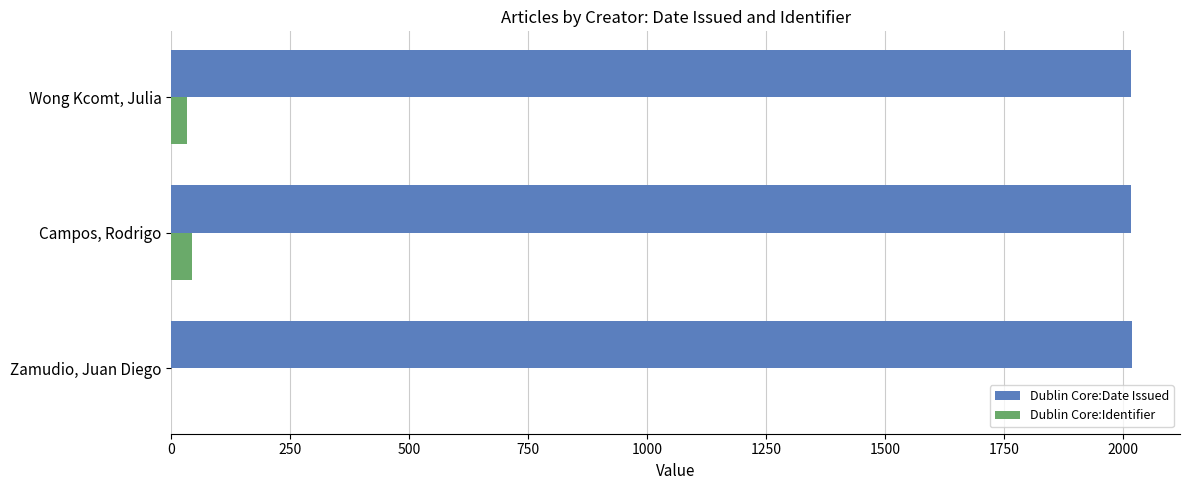

Is it true that Dublin Core:Date Issued equals 597 at Wong Kcomt, Julia?

False